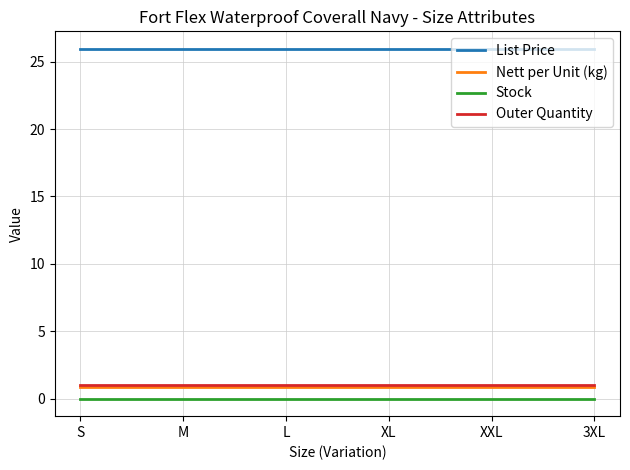

True or false: Outer Quantity and Stock cross at least once.

False